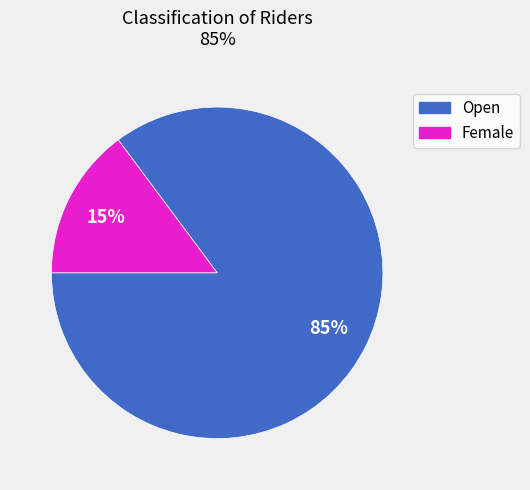

The Female slice represents 15% of the pie. True or false?

True